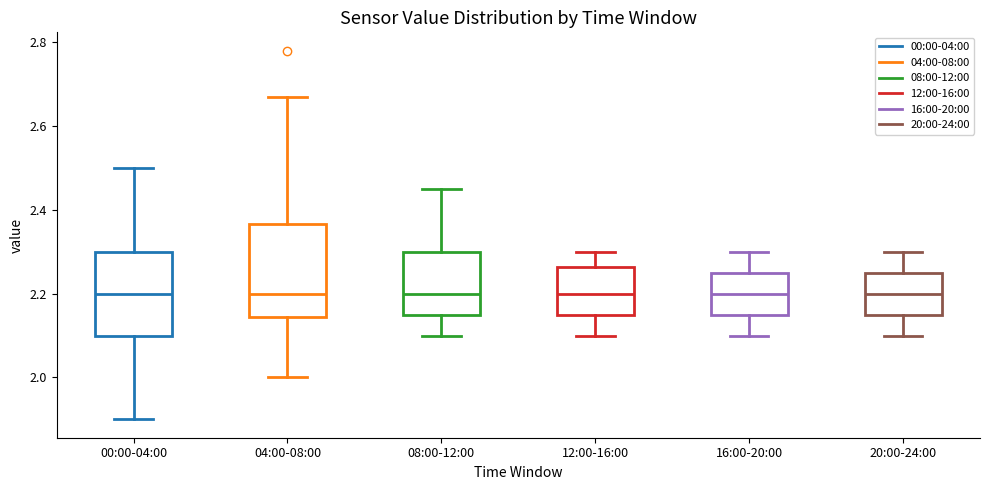

Reading left to right, transcribe this box plot: for each box, give where its median line is, the range the box spans, and where its two whiskers end, as read against the y-axis. The values are not printed on the chart, so give them approximately, as read against the axis.

00:00-04:00: median 2.20, box 2.10 to 2.30, whiskers 1.90 to 2.50
04:00-08:00: median 2.20, box 2.14 to 2.36, whiskers 2.00 to 2.68
08:00-12:00: median 2.20, box 2.16 to 2.30, whiskers 2.10 to 2.46
12:00-16:00: median 2.20, box 2.16 to 2.26, whiskers 2.10 to 2.30
16:00-20:00: median 2.20, box 2.16 to 2.26, whiskers 2.10 to 2.30
20:00-24:00: median 2.20, box 2.16 to 2.26, whiskers 2.10 to 2.30